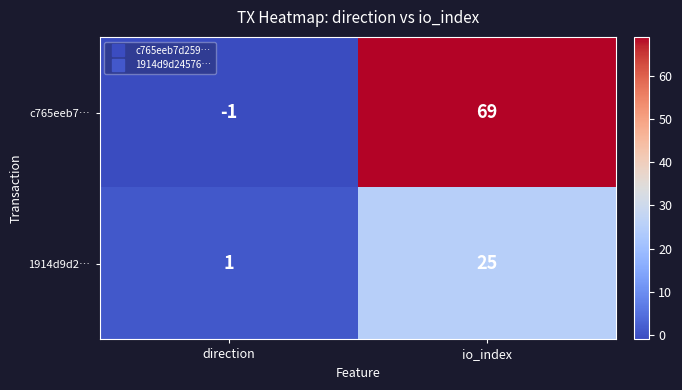

Which series has the largest total across all categories?

c765eeb7…